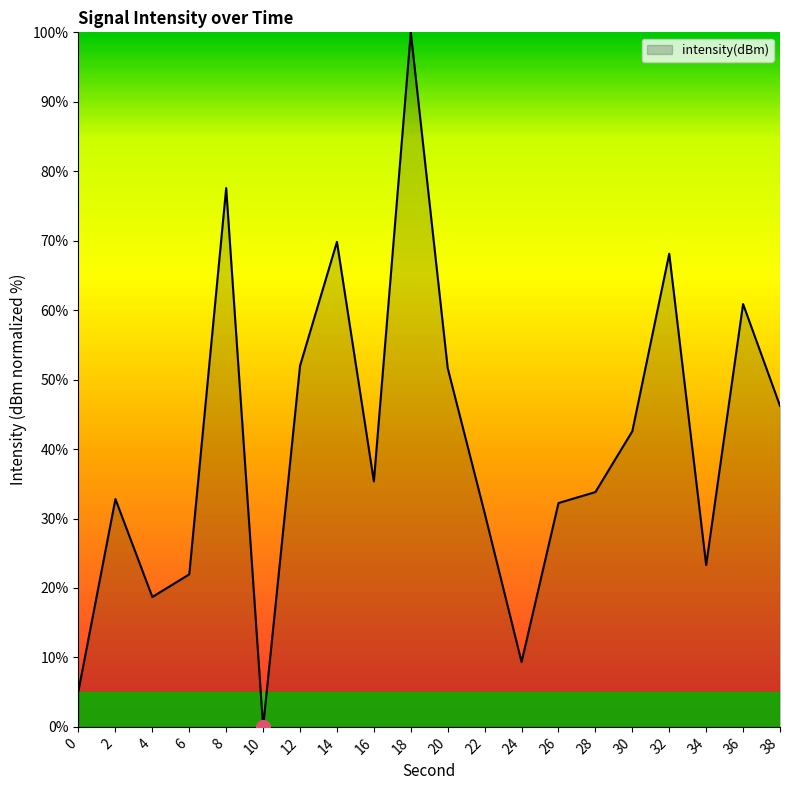

What is the ratio of the value at 36 to the value at 12?

1.2